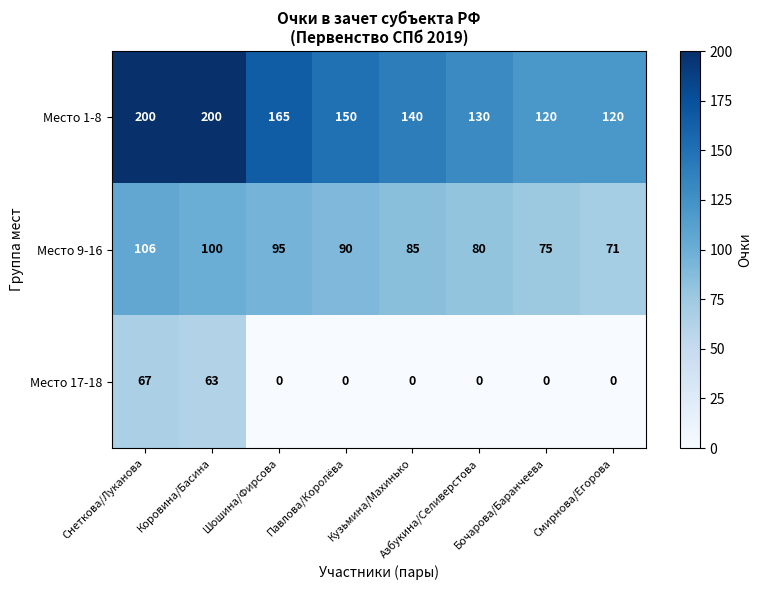

Is it true that Место 9-16 equals 169 at Шошина/Фирсова?

False